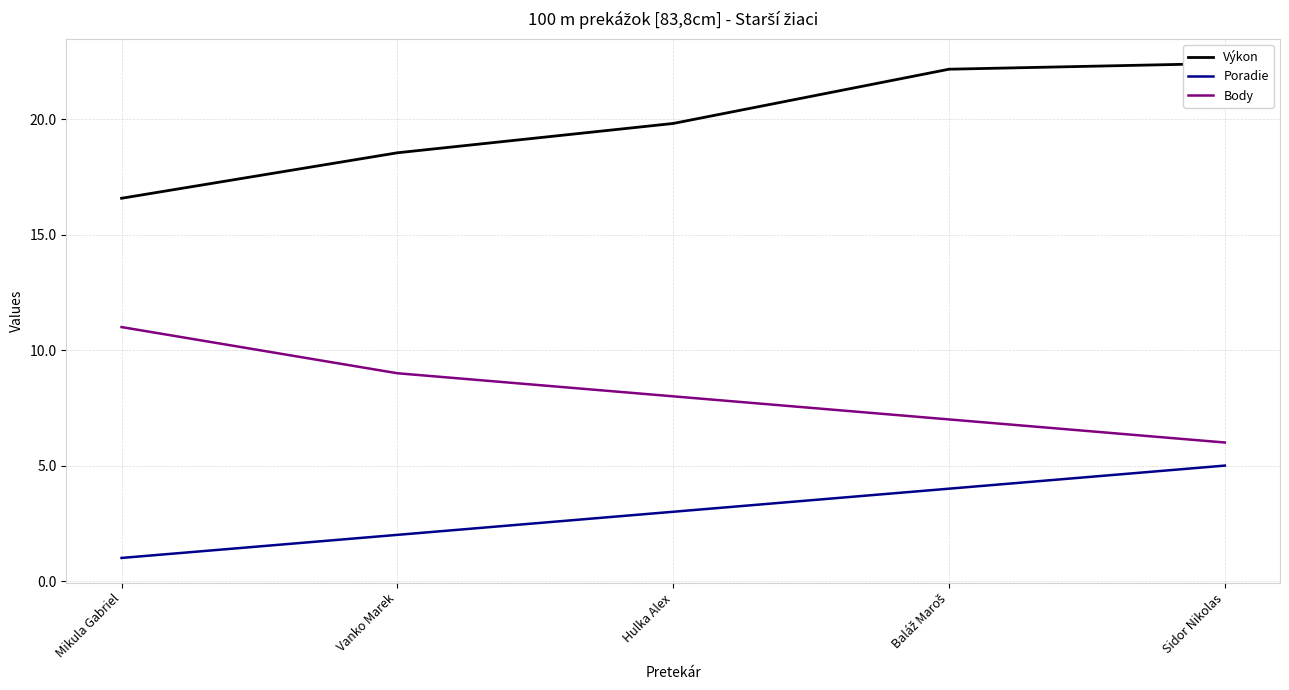

What are all the series names shown in the legend?

Výkon, Poradie, Body